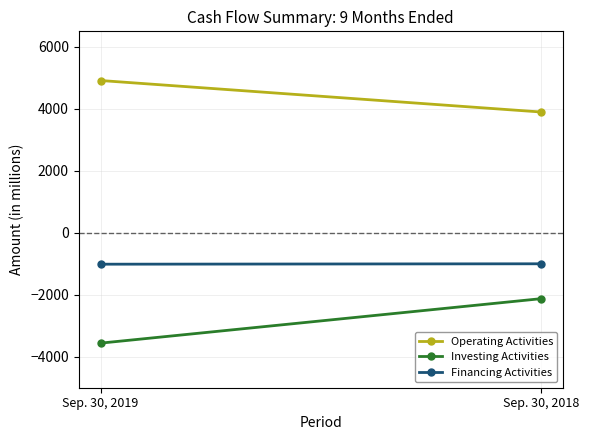

What is the difference between the Operating Activities values at Sep. 30, 2018 and Sep. 30, 2019?

1016